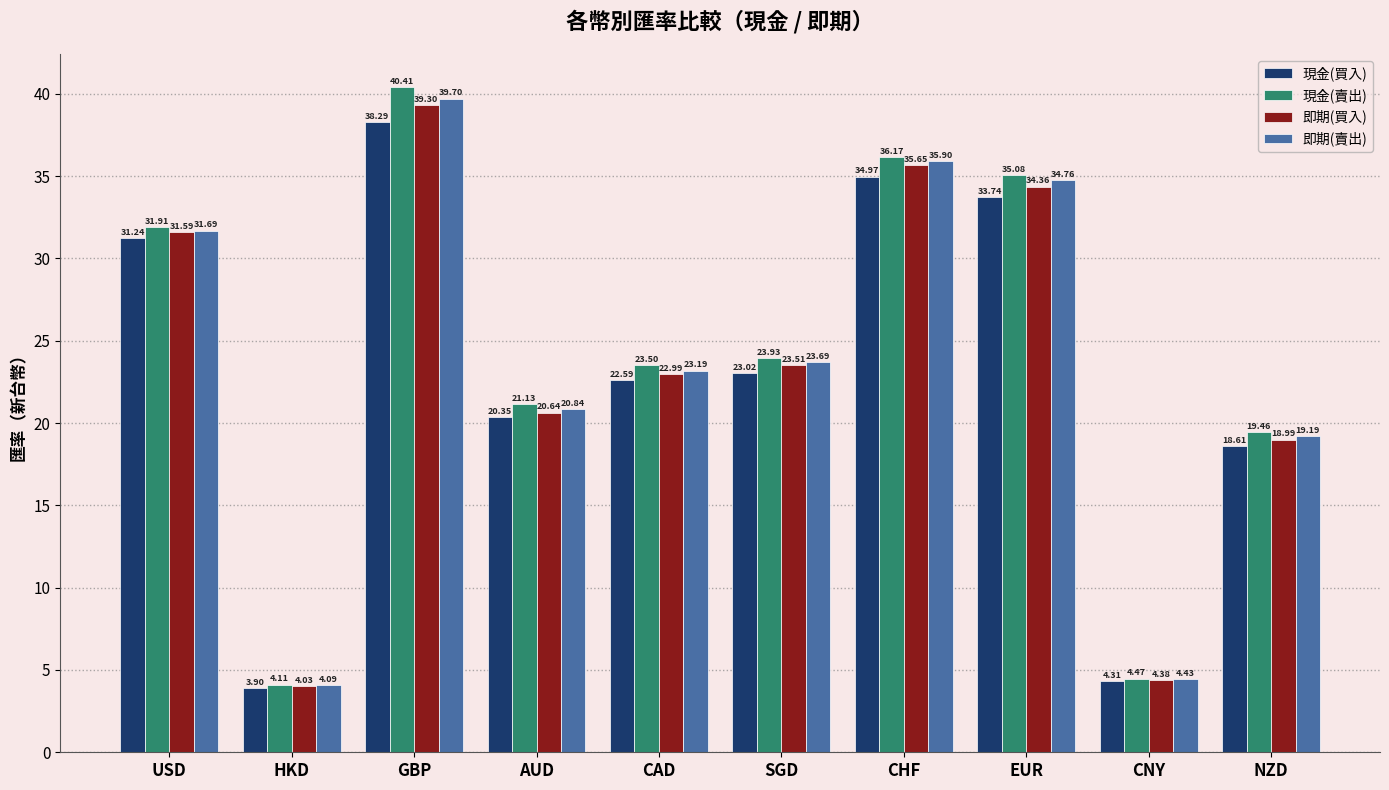

What is the smallest value displayed?

3.9